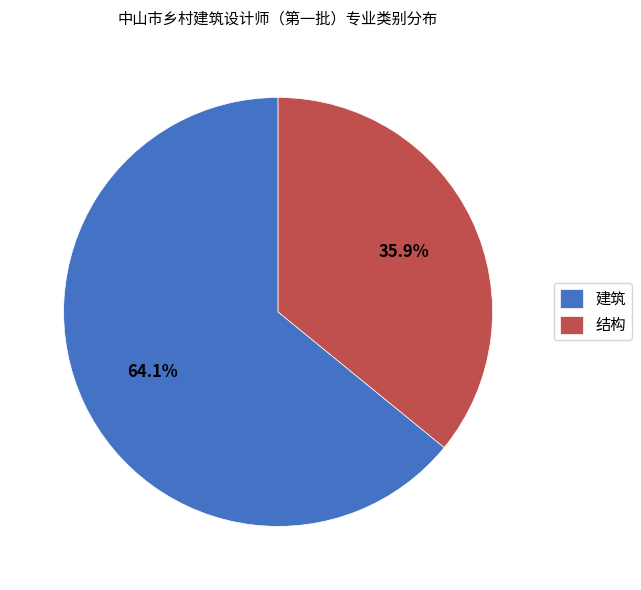

How many segments does this pie chart have?

2